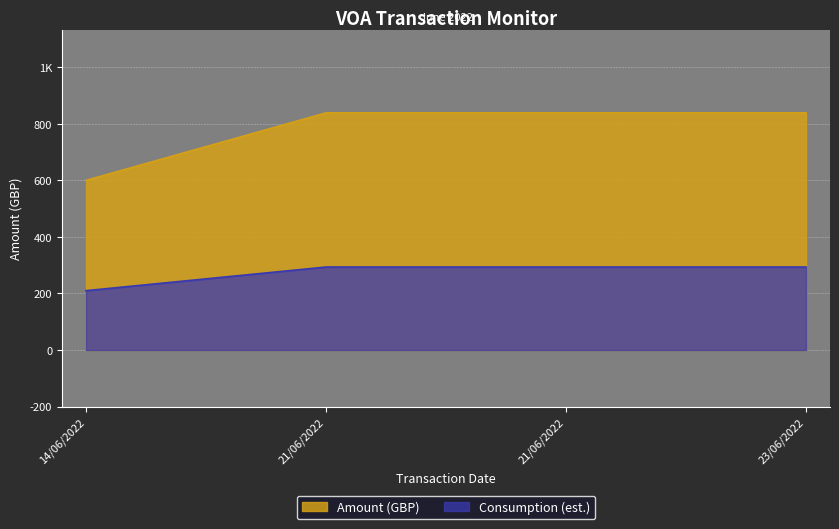

Does the chart display data point markers on the line(s)?

No